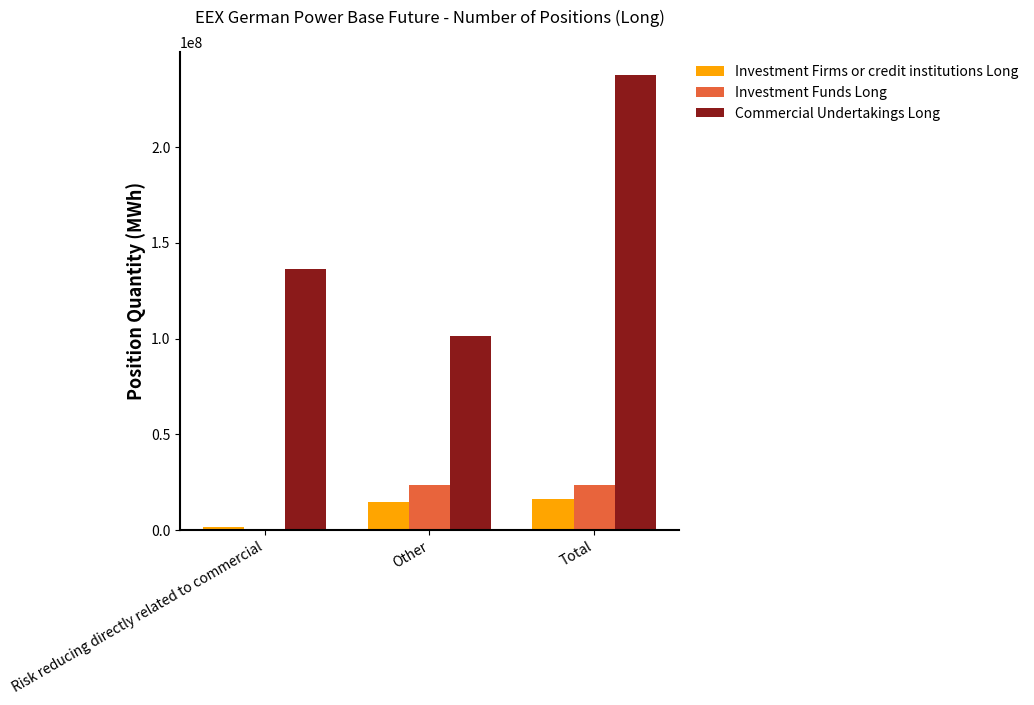

What is the average value of the Investment Firms or credit institutions Long series?

10795929.8